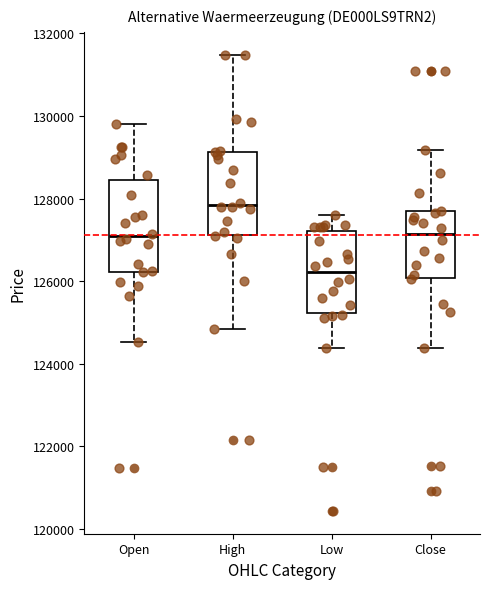

Reading left to right, read every box against the y-axis: the position of its median line, the range the box covers, and the ends of its whiskers. The values are not printed on the chart, so give them approximately, as read against the axis.

Open: median 127000, box 126200 to 128400, whiskers 124600 to 129800
High: median 127800, box 127200 to 129200, whiskers 124800 to 131400
Low: median 126200, box 125200 to 127200, whiskers 124400 to 127600
Close: median 127200, box 126000 to 127600, whiskers 124400 to 129200